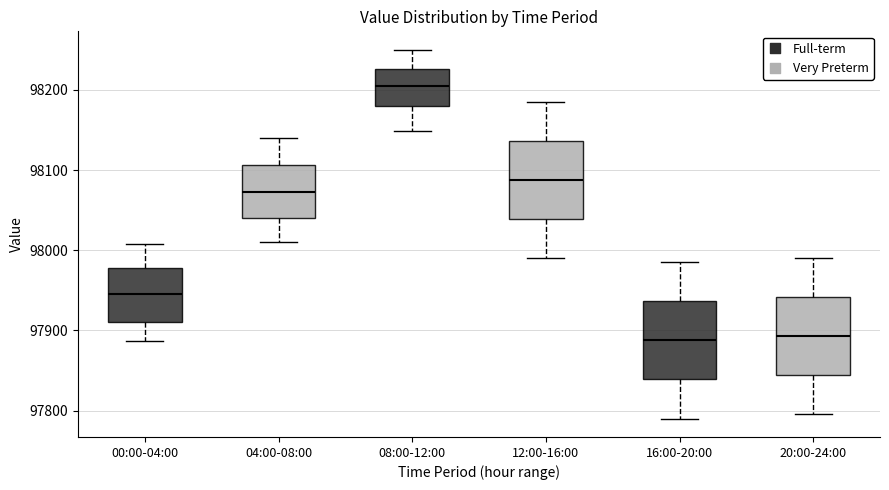

Where does the median line of the box for 20:00-24:00 sit on the y-axis? The values are not printed on the chart, so give them approximately, as read against the axis.

97890